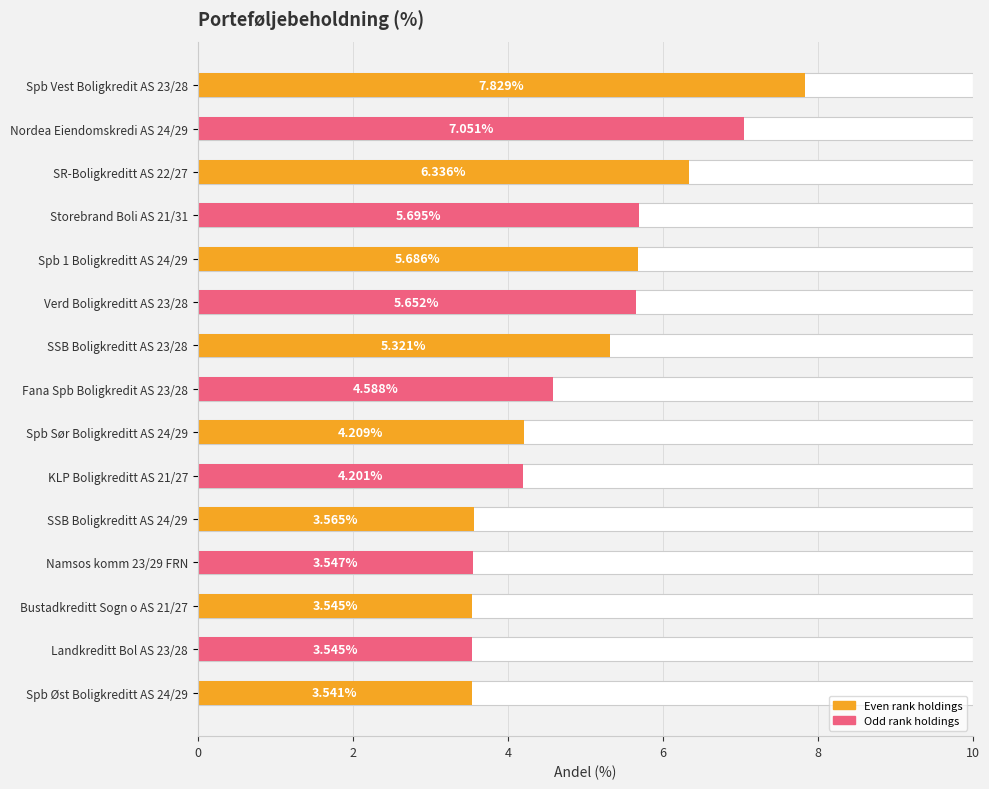

What is the minimum value shown in the chart?

3.5